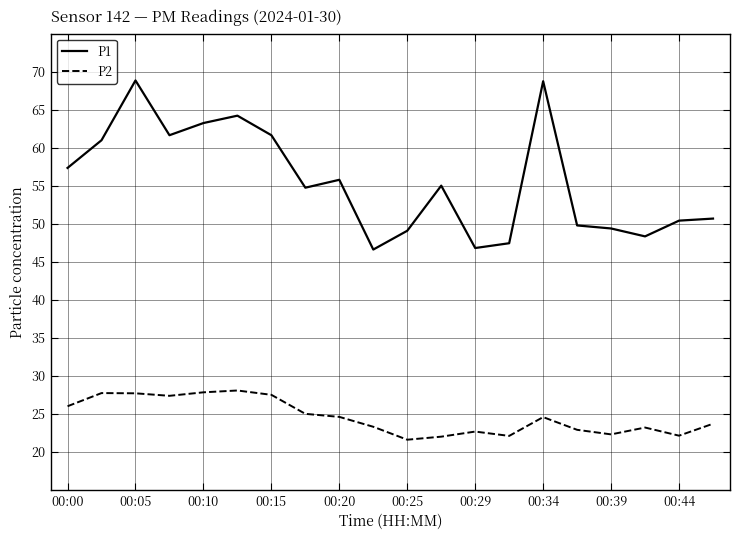

How many values in the P2 series exceed 24?

10